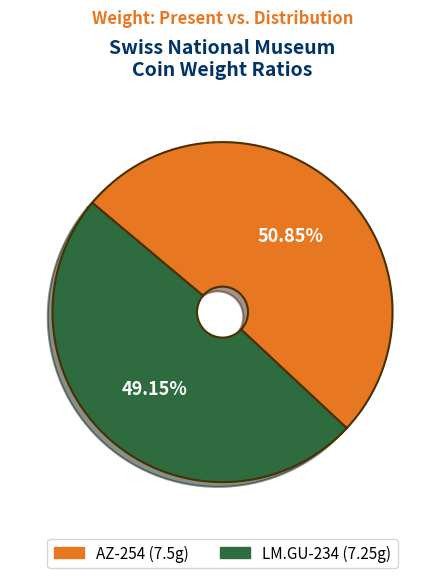

To the nearest percent, what percentage of the pie is AZ-254?

51%